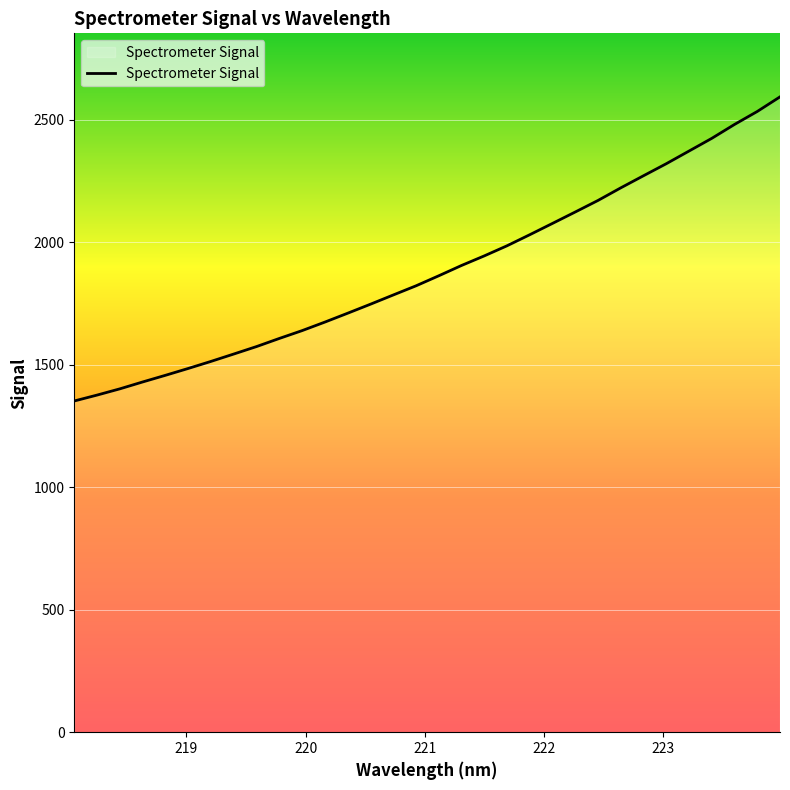

What is the maximum value shown in the chart?

2592.7